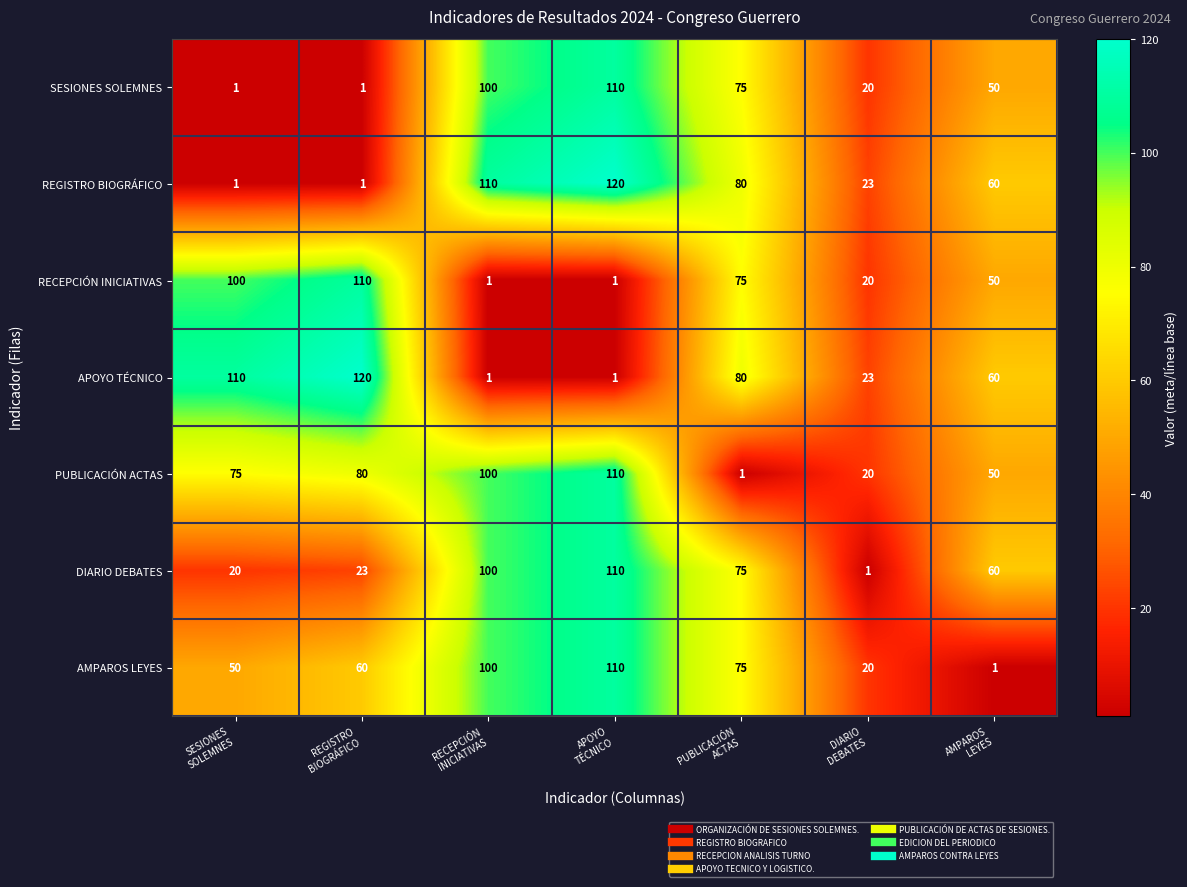

At how many categories does at least one series exceed 106?

4